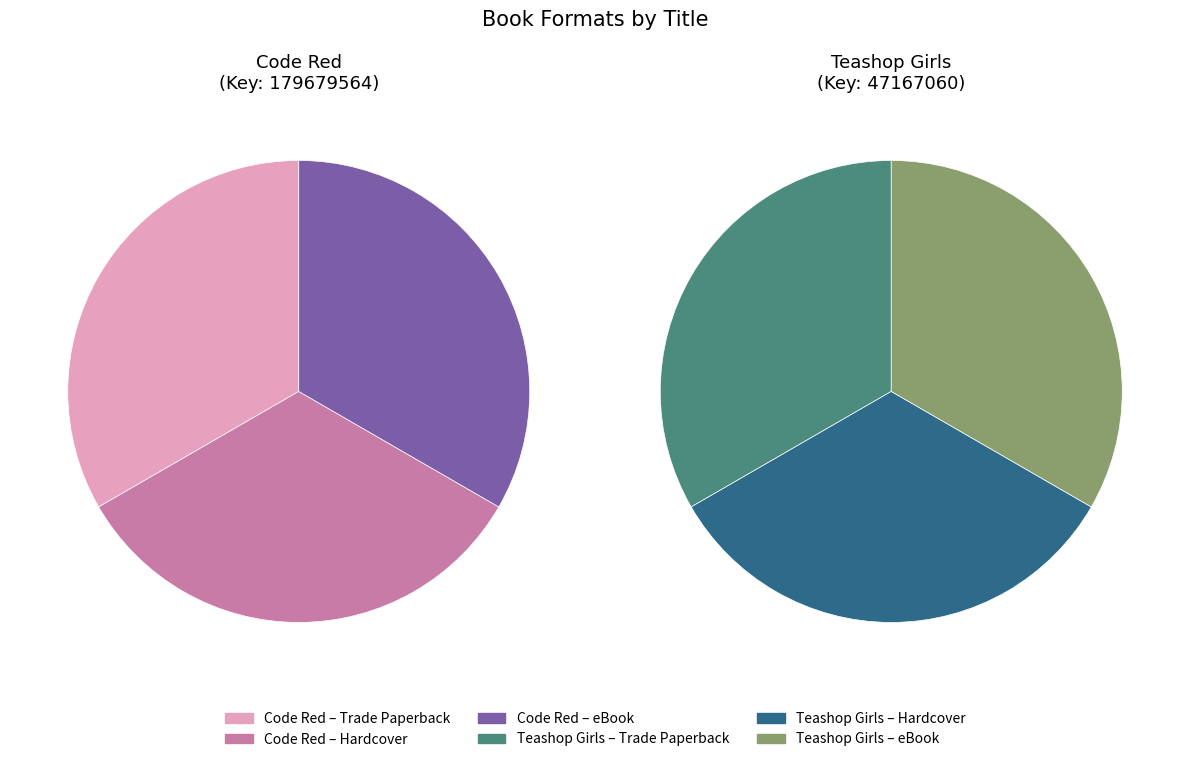

Combined, what portion of the pie is 0 and 1?

66.7%